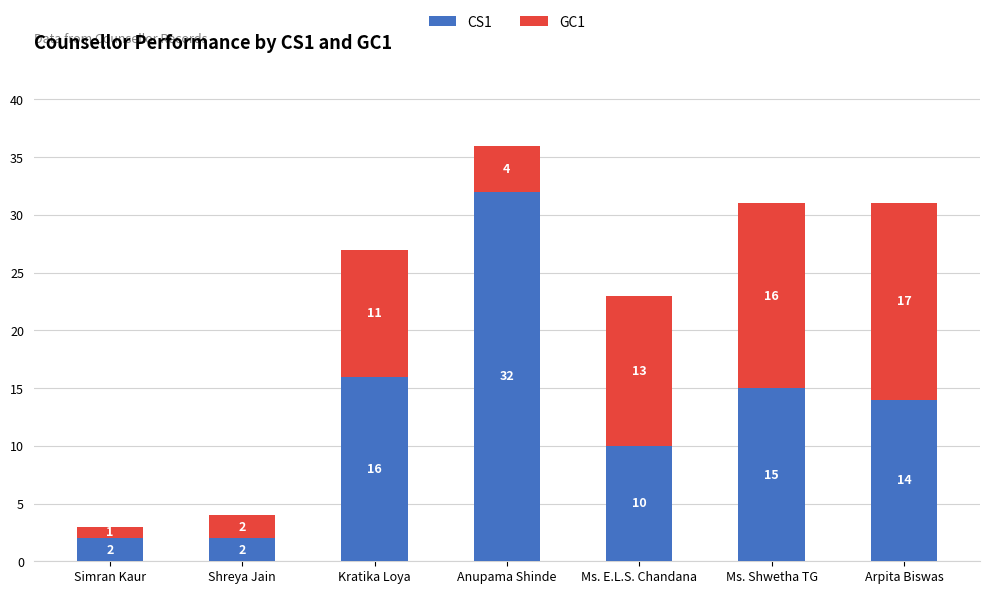

How many distinct data groups are displayed?

2